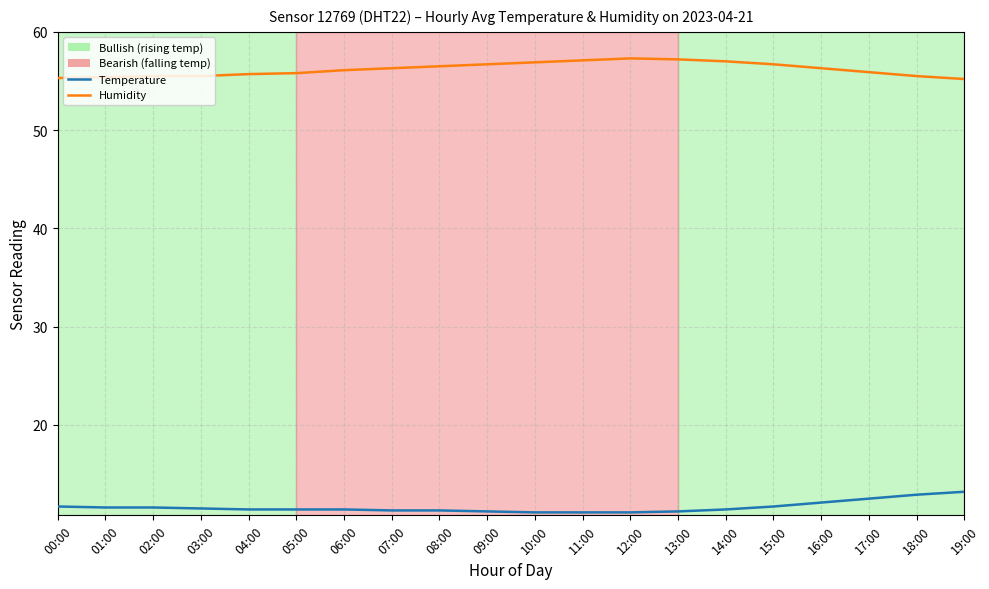

Is the value of Temperature at 12:00 greater than the value of Humidity at 07:00?

No